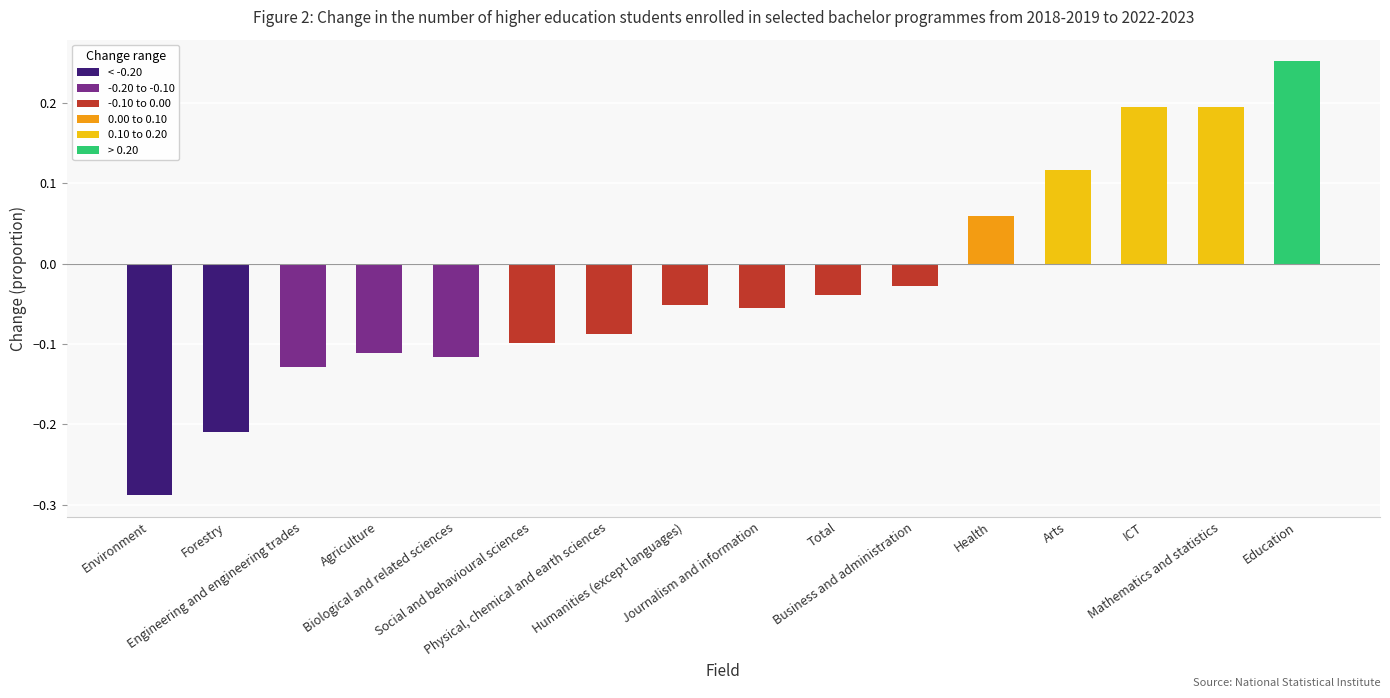

Which has a higher value, Physical, chemical and earth sciences or Education?

Education